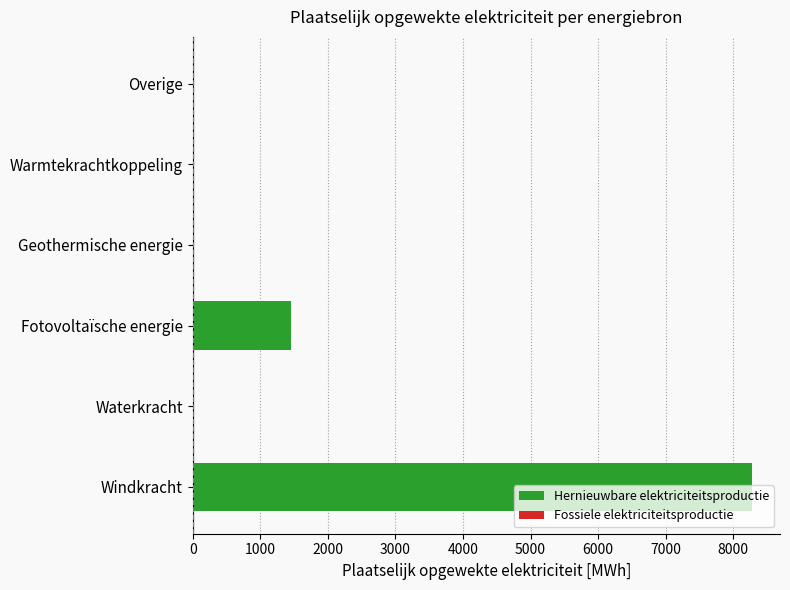

What is the sum of the values at Fotovoltaïsche energie and Windkracht?

9725.6